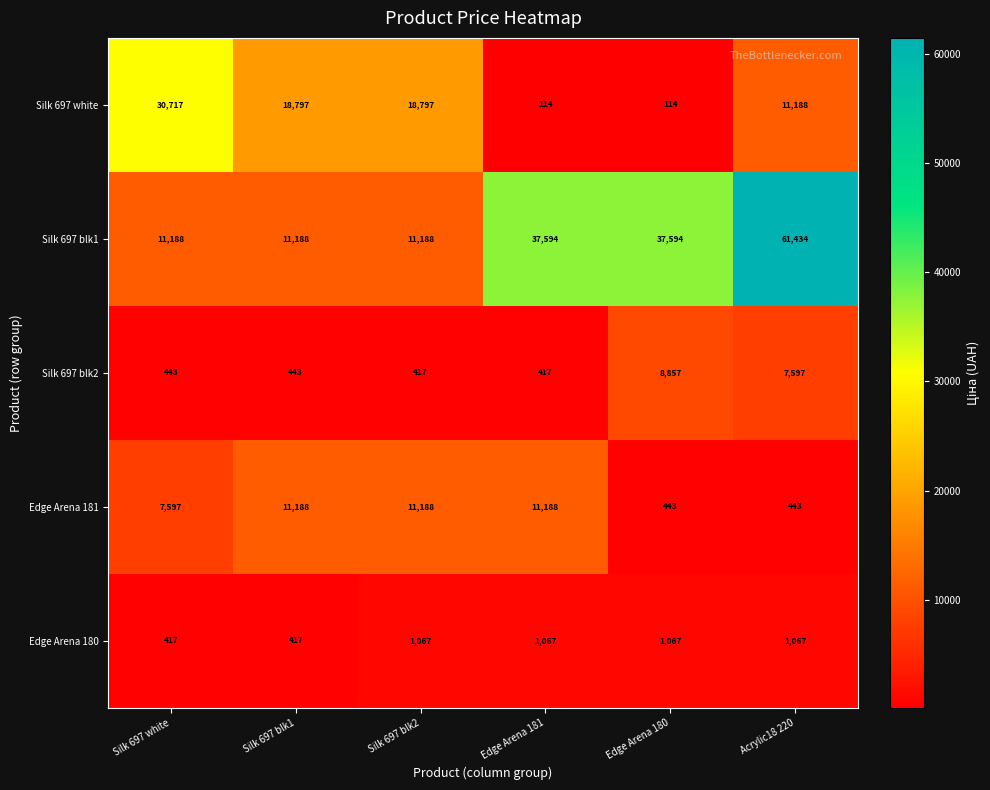

What is the difference between the second highest and second lowest values in the Silk 697 blk1 series?

26406